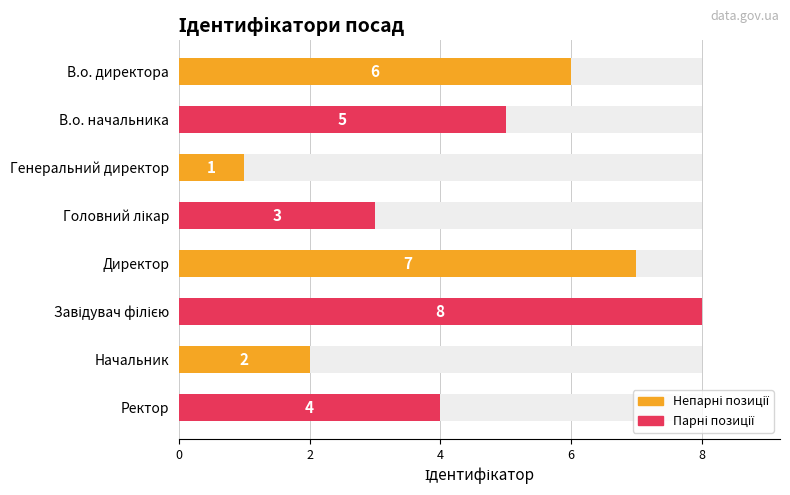

Does the chart contain any negative values?

No